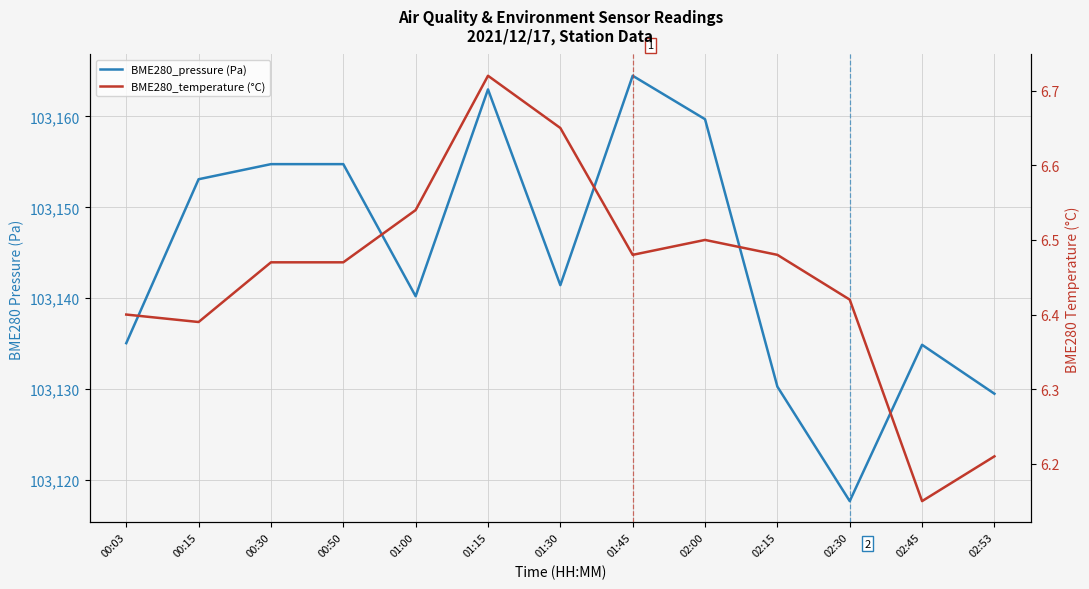

The value of BME280_pressure (Pa) at 01:15 is 160700.2. True or false?

False